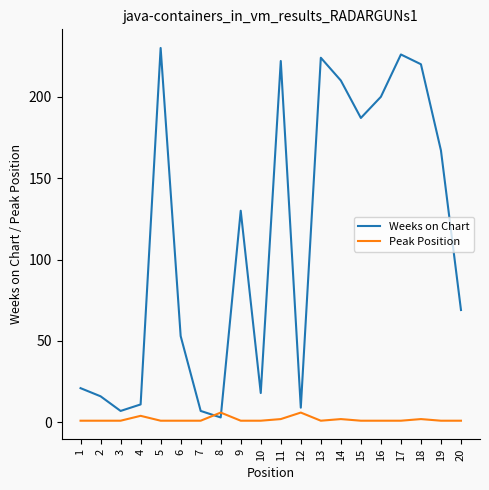

What are all the series names shown in the legend?

Weeks on Chart, Peak Position